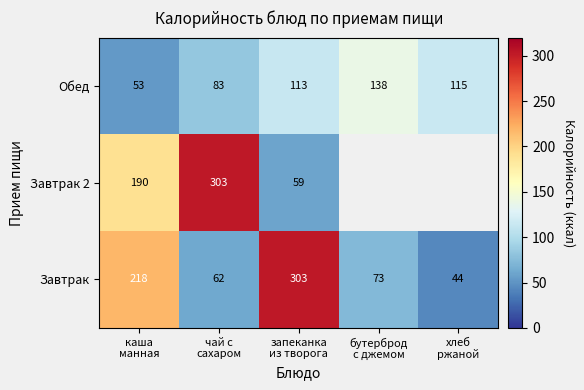

Between каша
манная and чай с
сахаром, which series saw the biggest shift?

Завтрак